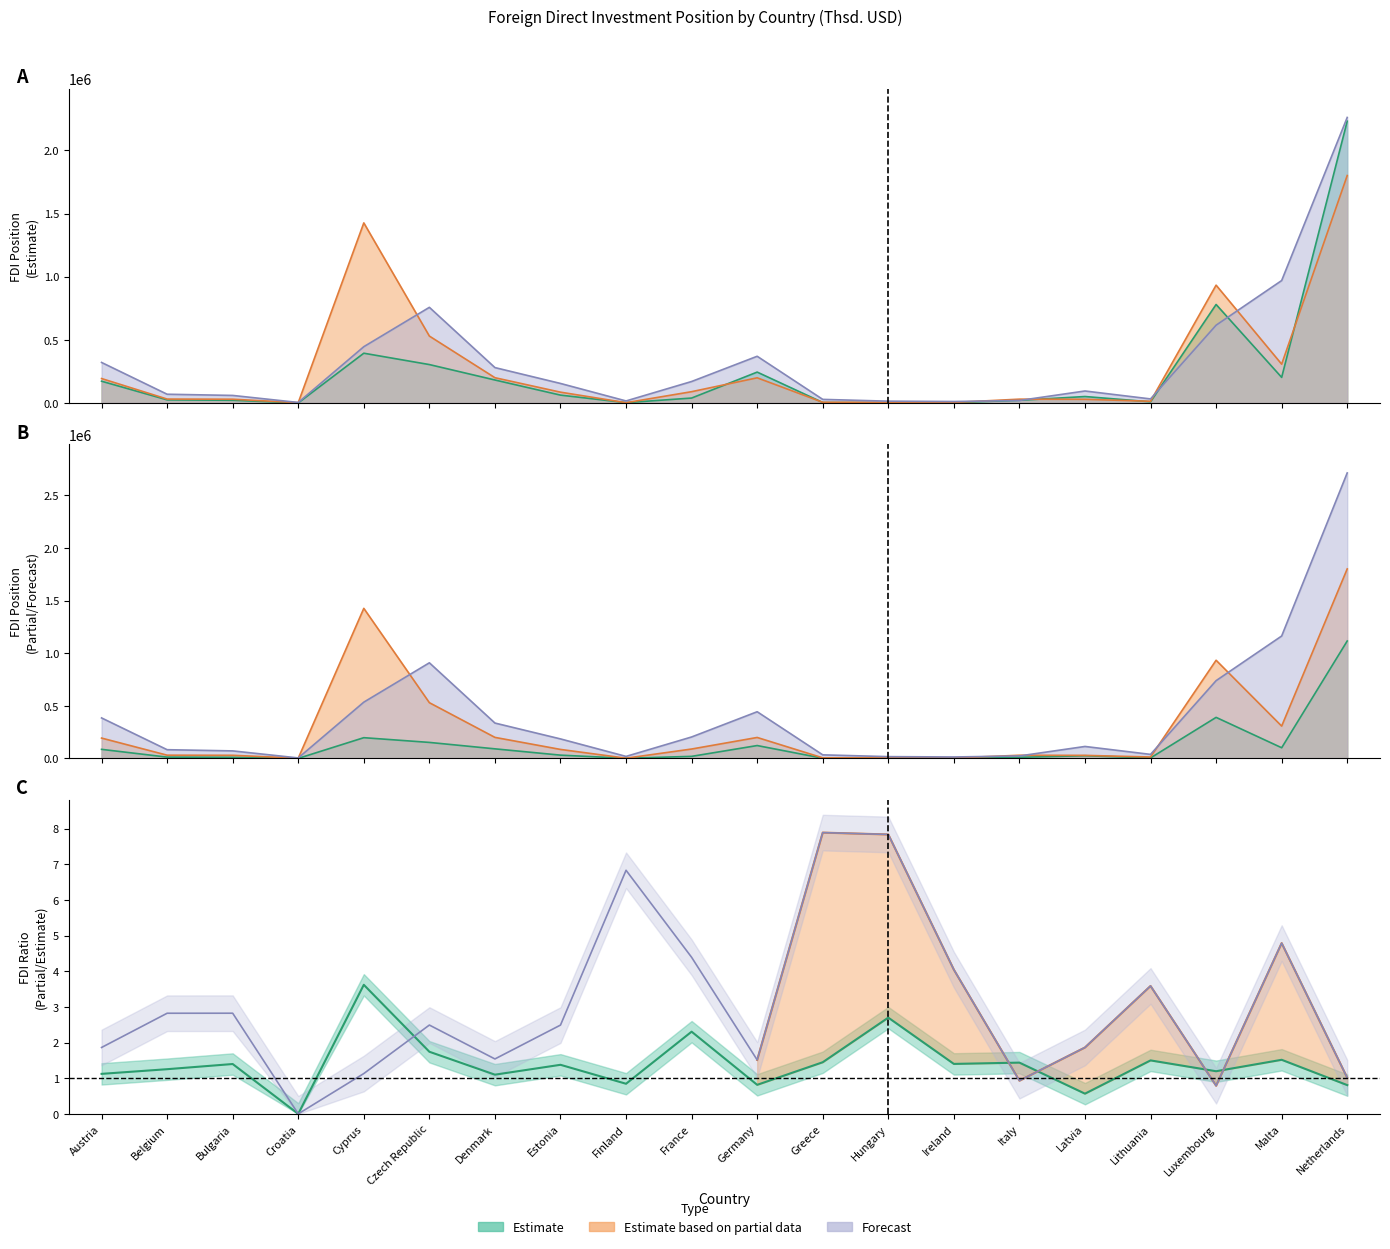

How many interior local valleys does the Estimate based on partial data series have?

5